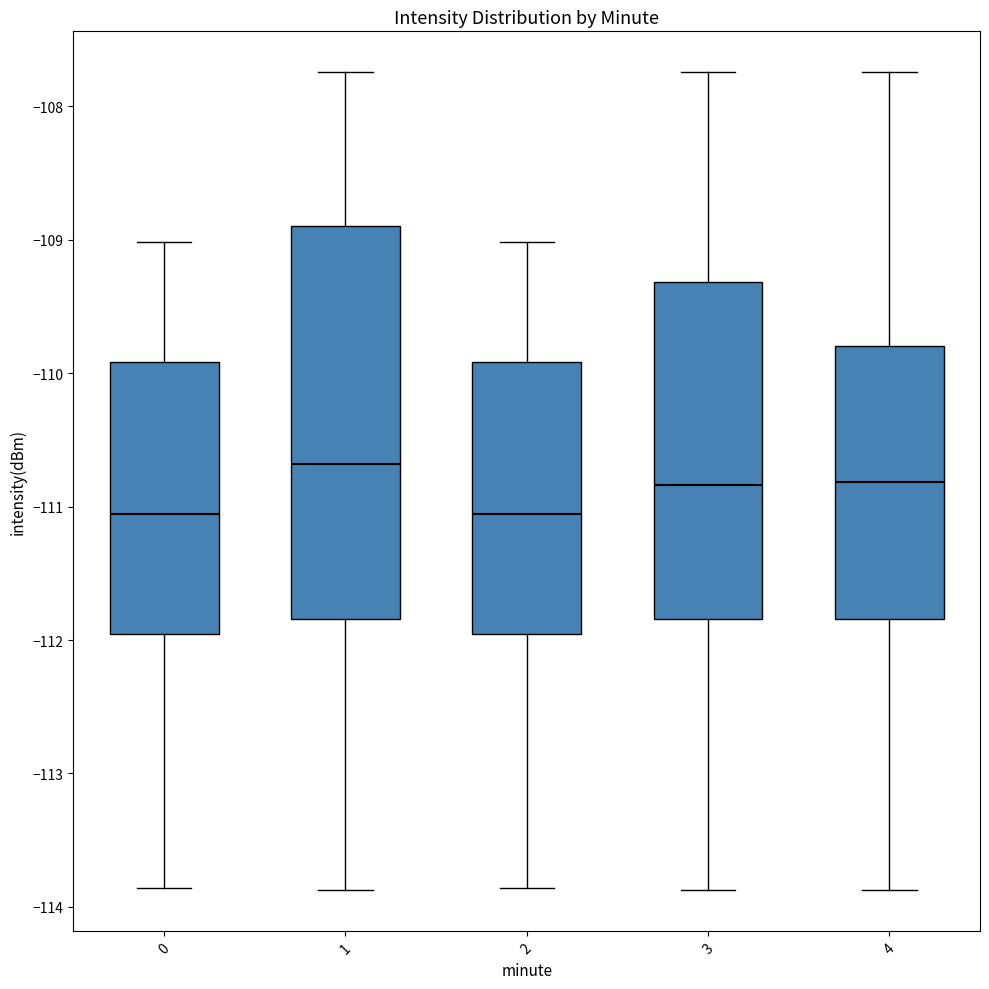

Where does the upper whisker of the box at x = 0 end on the y-axis? The values are not printed on the chart, so give them approximately, as read against the axis.

-109.0